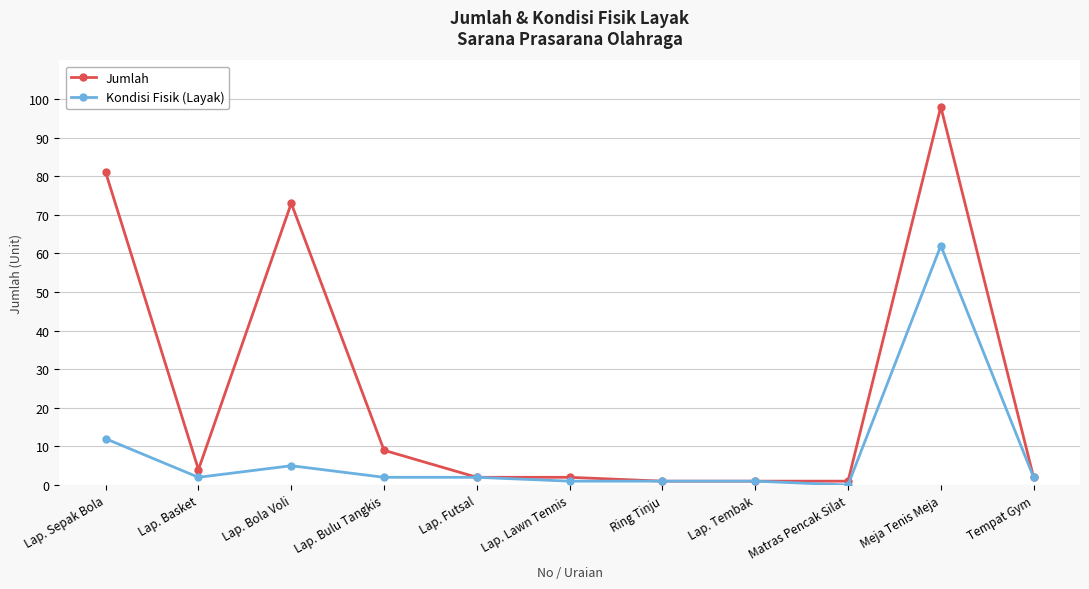

The value of Kondisi Fisik (Layak) at Lap. Bola Voli is 5. True or false?

True